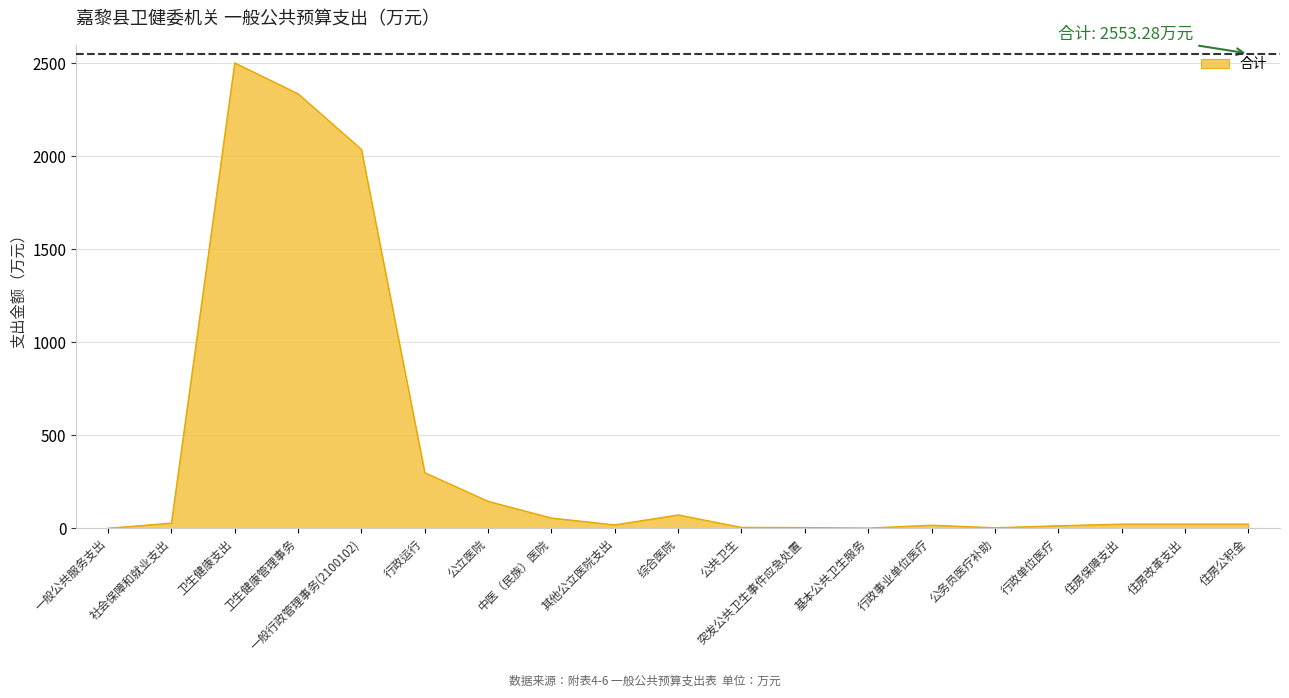

Which label corresponds to the largest value in the chart?

卫生健康支出